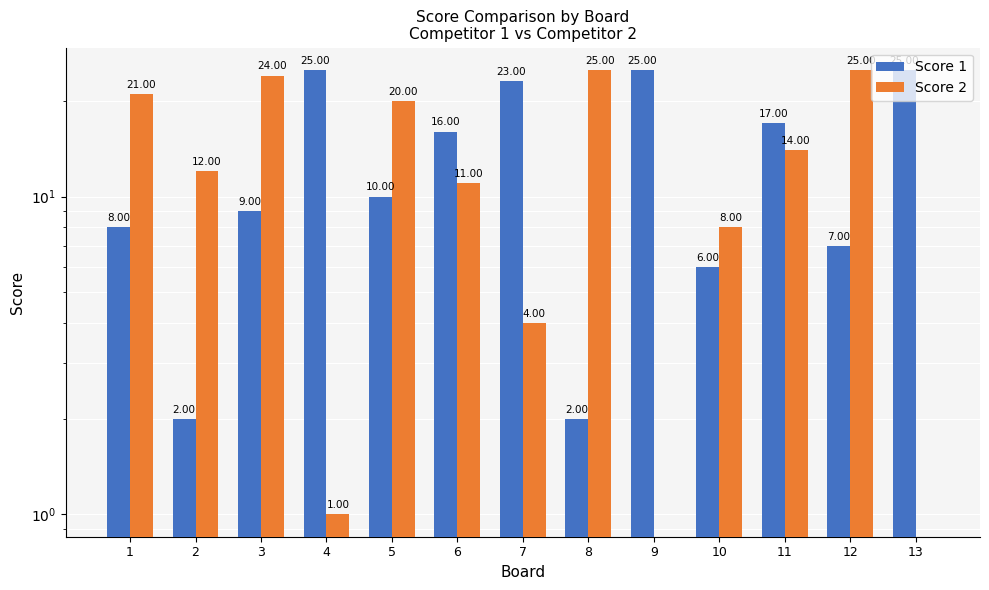

Rank the series by their average value, from lowest to highest.

Score 2, Score 1